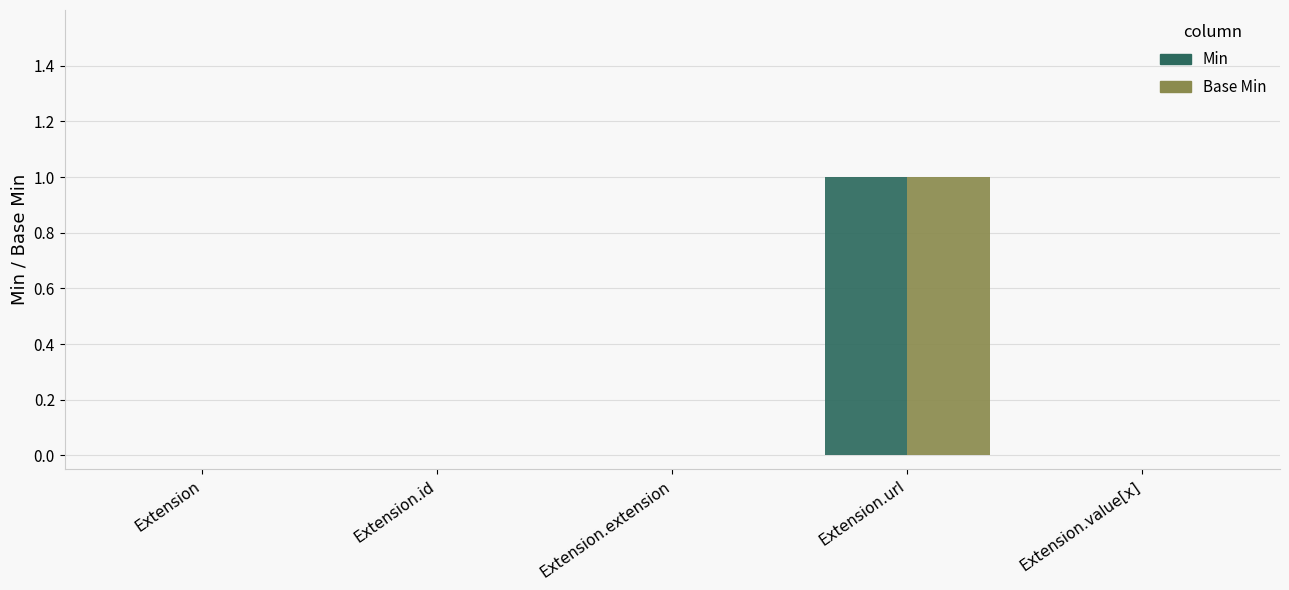

Which category has the highest value in the Min series?

Extension.url